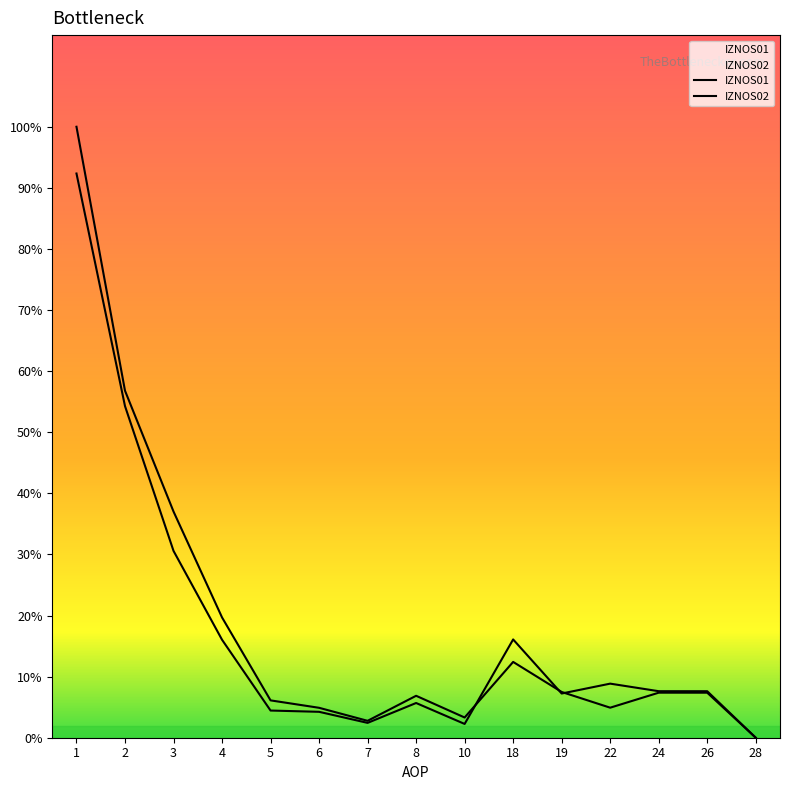

Where is the first local minimum for IZNOS02?

7